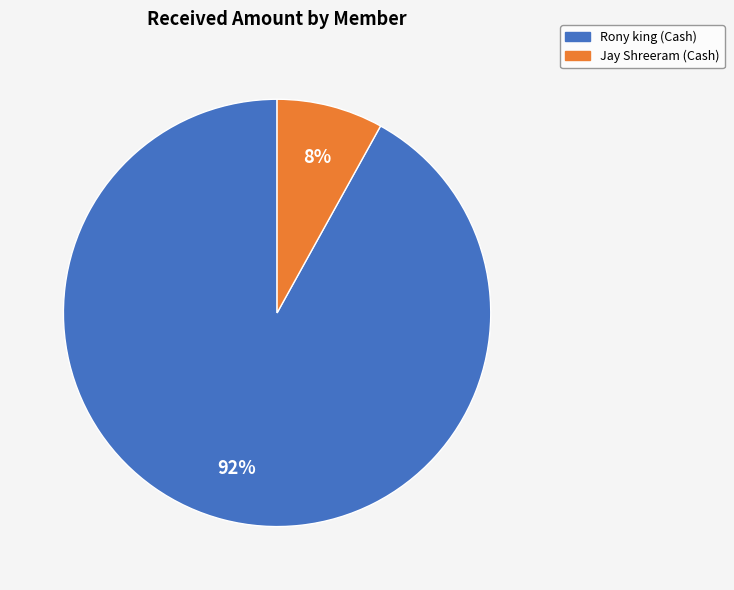

What is the largest slice in the pie chart?

Rony king (Cash)